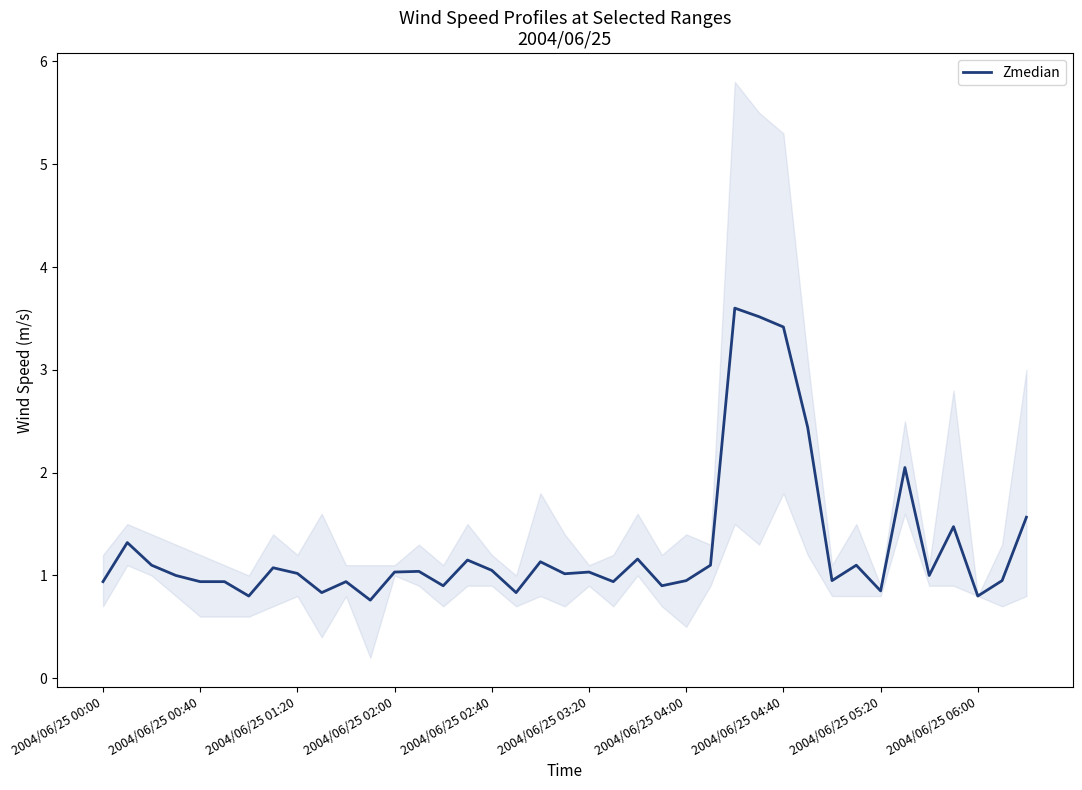

The value of Zmedian at 2004/06/25 05:20 is 0.9. True or false?

True